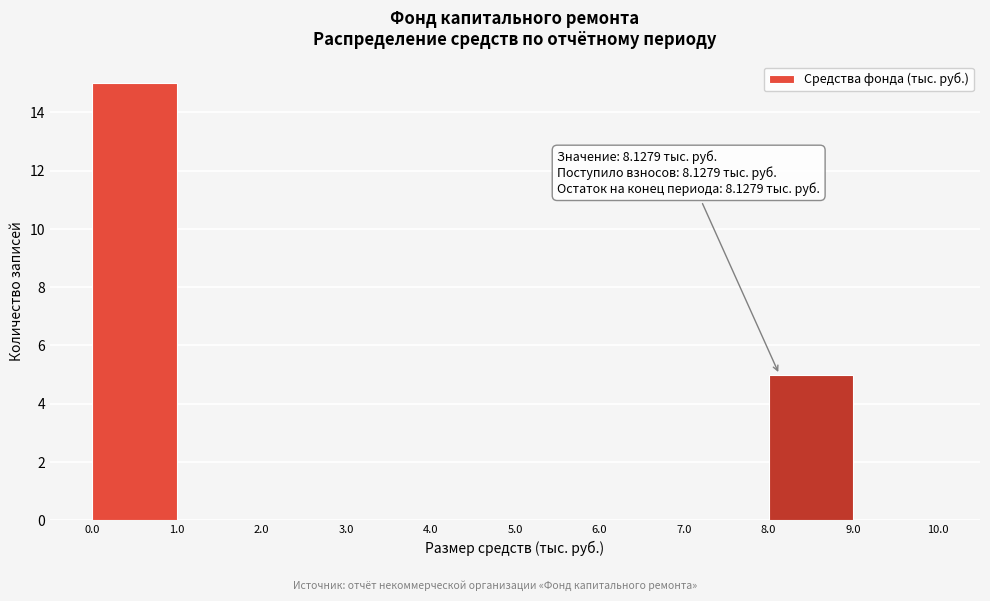

Over which range of the x-axis is the bar tallest?

0.0 to 1.0